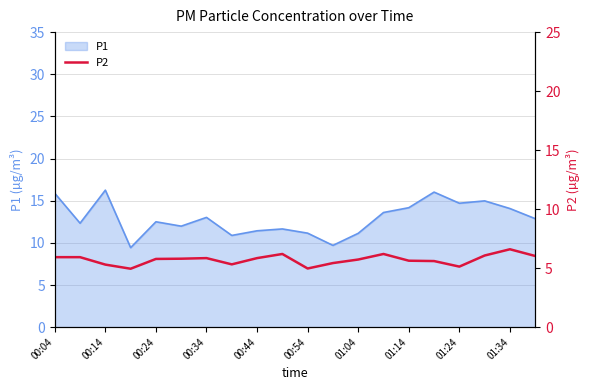

Reading right to left, extract all data points from this chart.

6.0	6.6	6.1	5.1	5.6	5.6	6.2	5.7	5.4	5.0	6.2	5.8	5.3	5.8	5.8	5.8	5.0	5.3	5.9	5.9